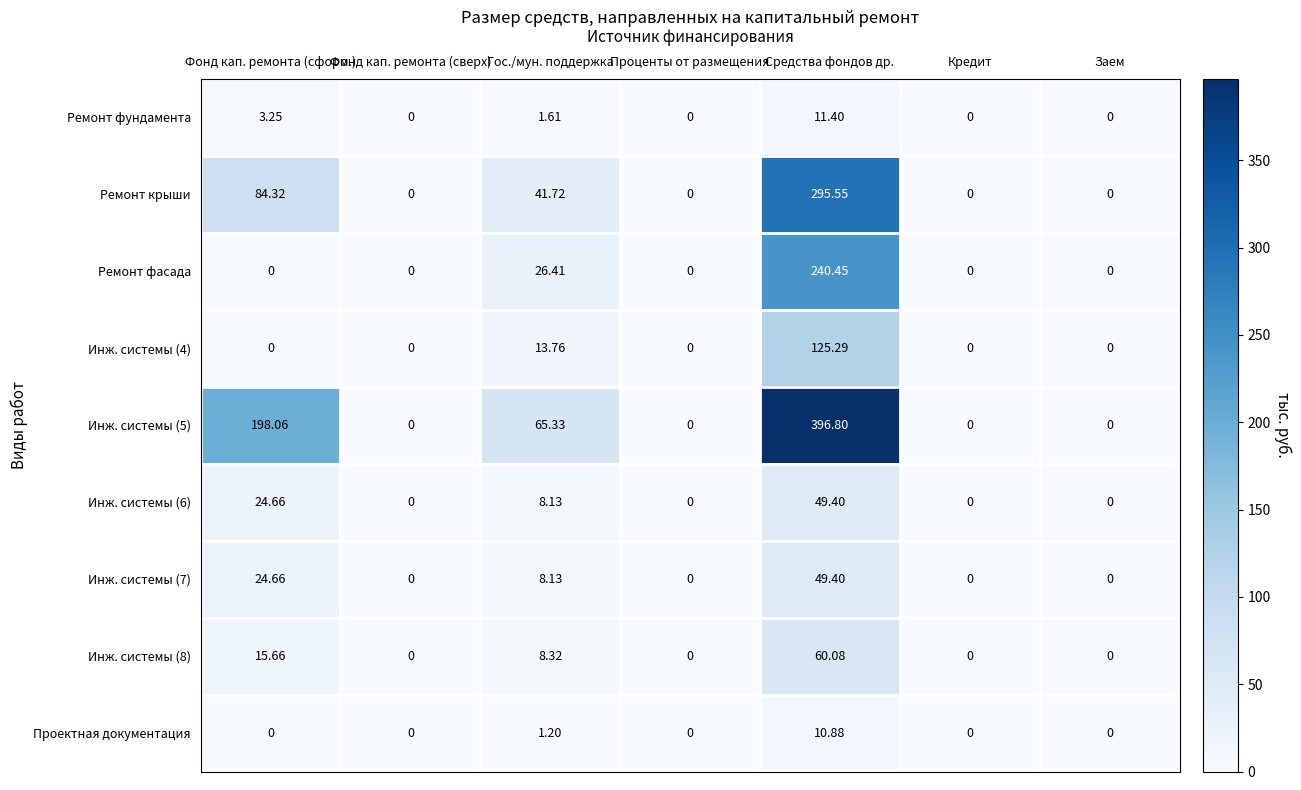

Where is Ремонт фасада nearest to the value 120?

Гос./мун. поддержка